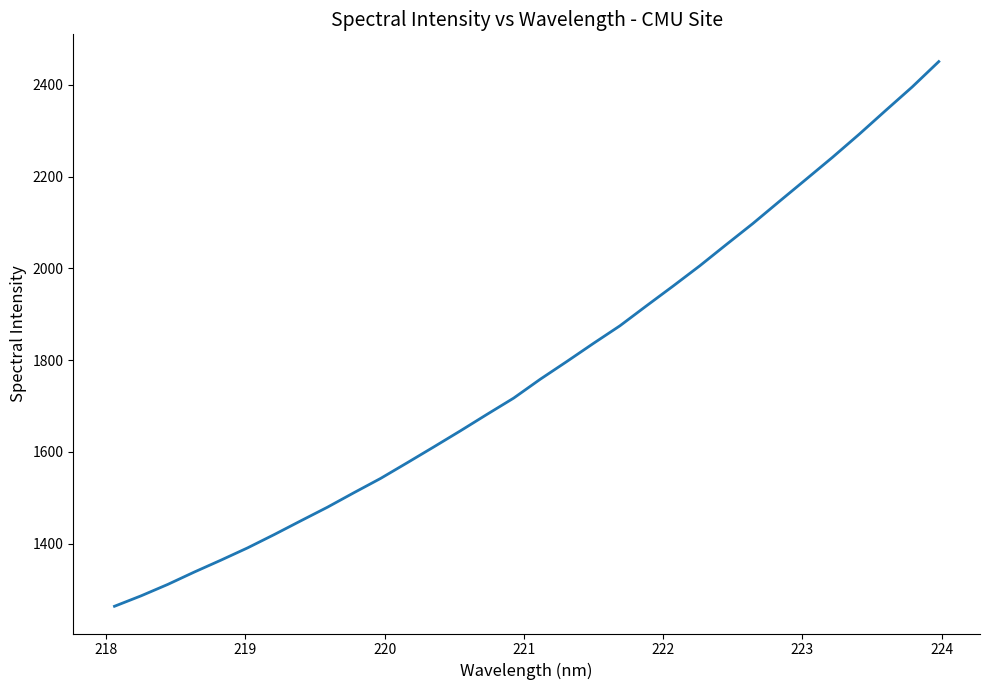

What is the greatest value displayed?

2450.8